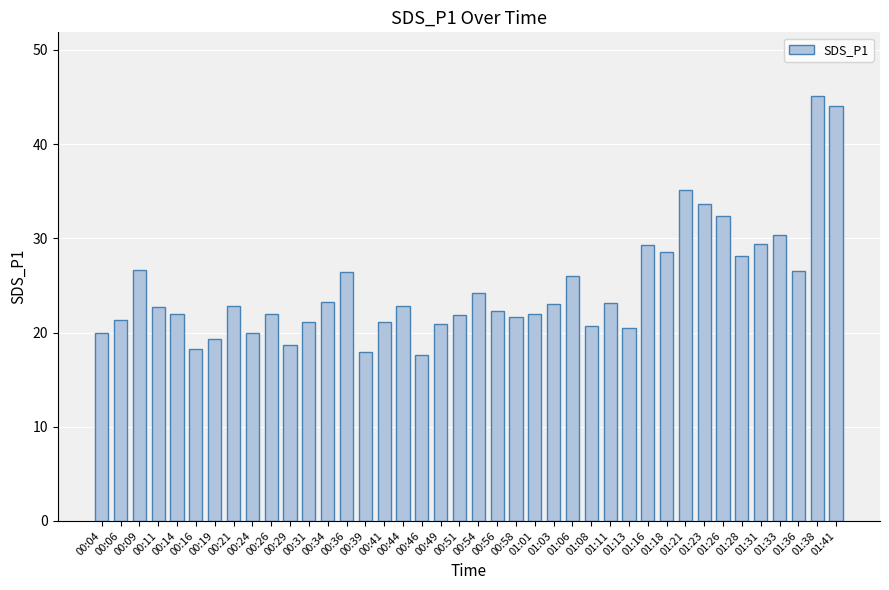

True or false: the data shows 21.6 at 00:58.

True